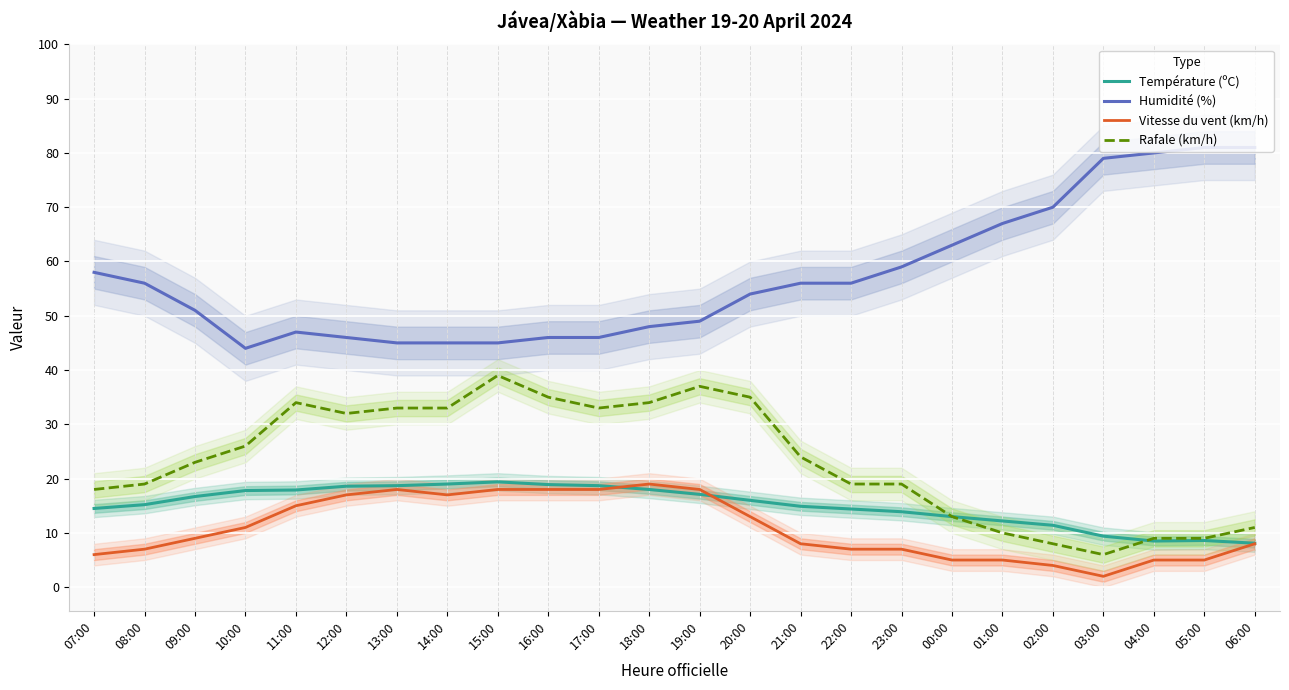

List the labels in order of Vitesse du vent (km/h) value, smallest first.

03:00, 02:00, 00:00, 01:00, 04:00, 05:00, 07:00, 08:00, 22:00, 23:00, 21:00, 06:00, 09:00, 10:00, 20:00, 11:00, 12:00, 14:00, 13:00, 15:00, 16:00, 17:00, 19:00, 18:00